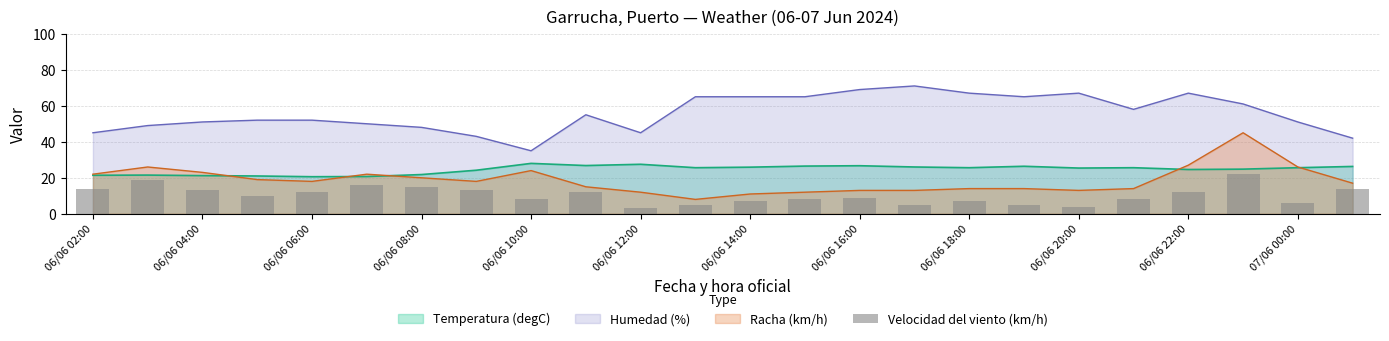

What is the maximum value for Temperatura (degC)?

28.0